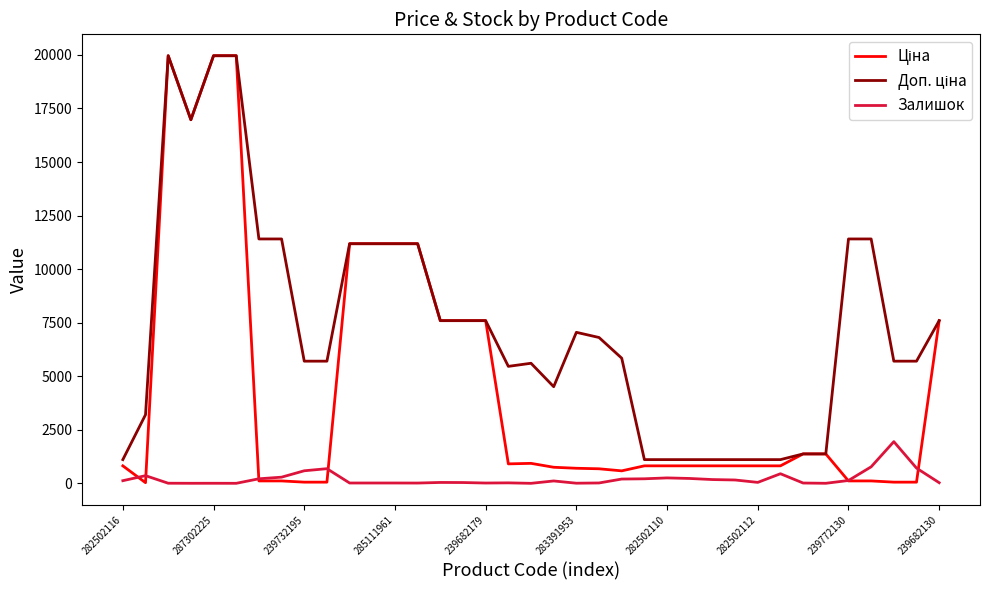

At how many categories does at least one series exceed 4962?

25